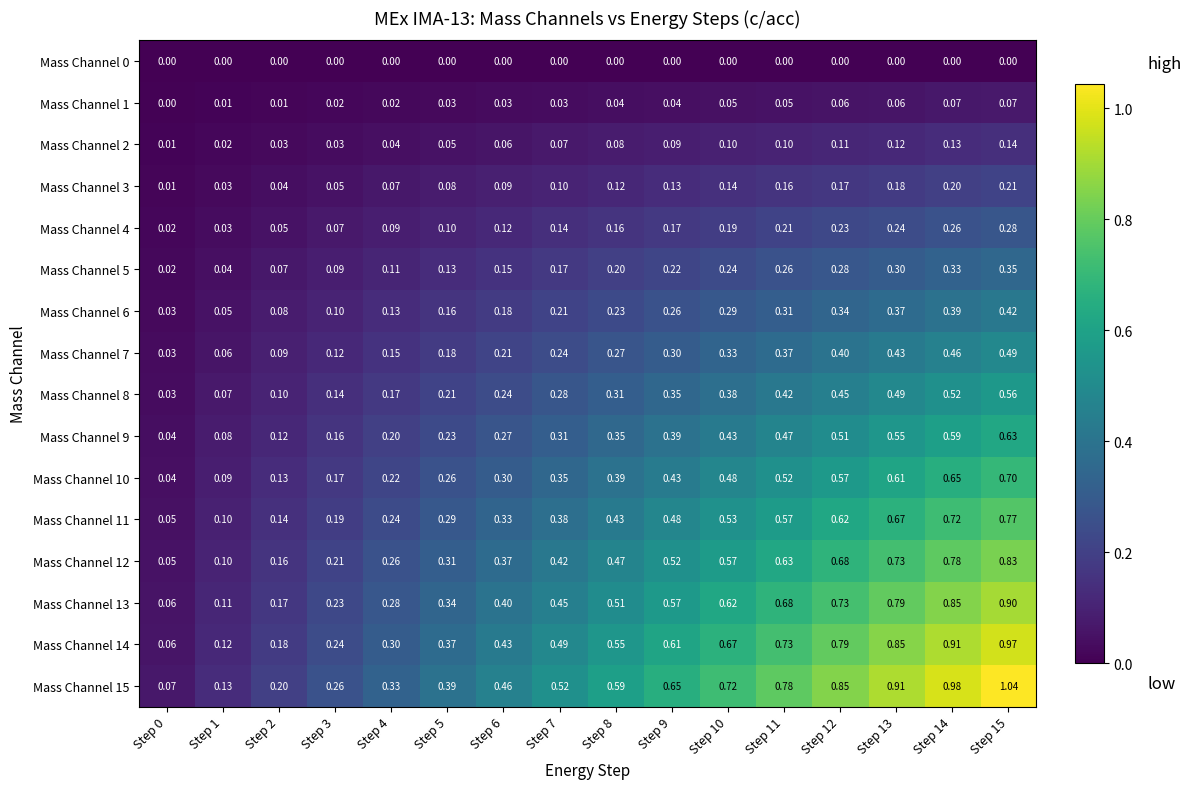

Is the value of Mass Channel 3 at Step 2 greater than the value of Mass Channel 14 at Step 13?

No